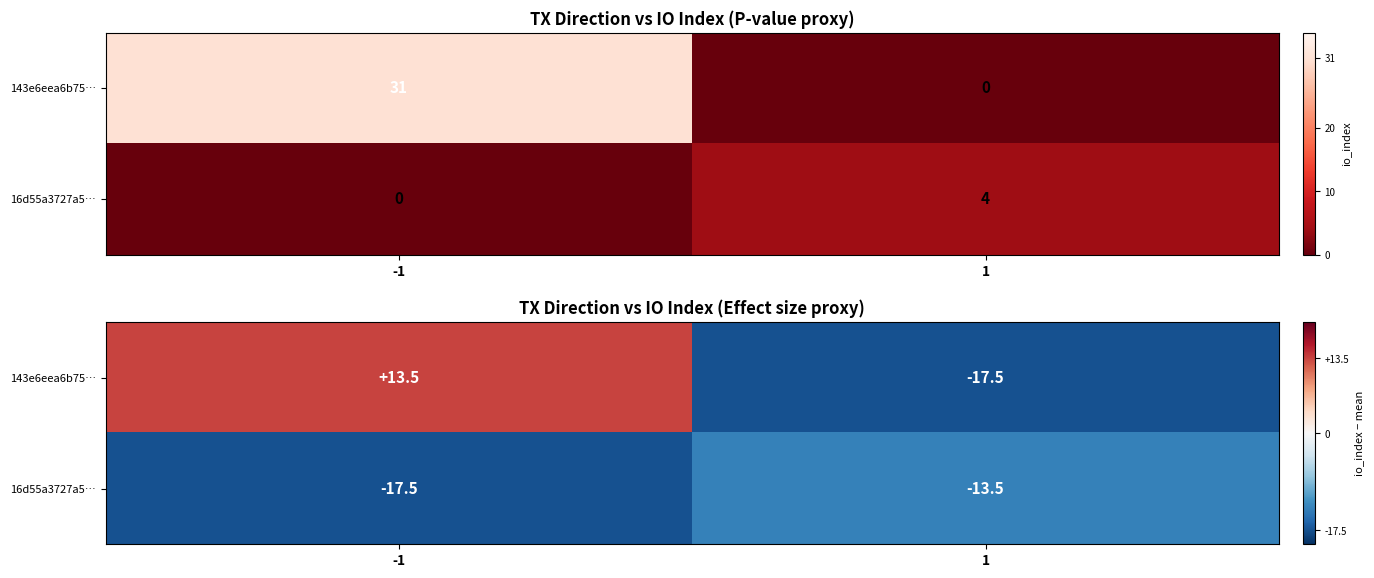

True or false: 143e6eea6b75… has a value of -17.5 at 1.

True